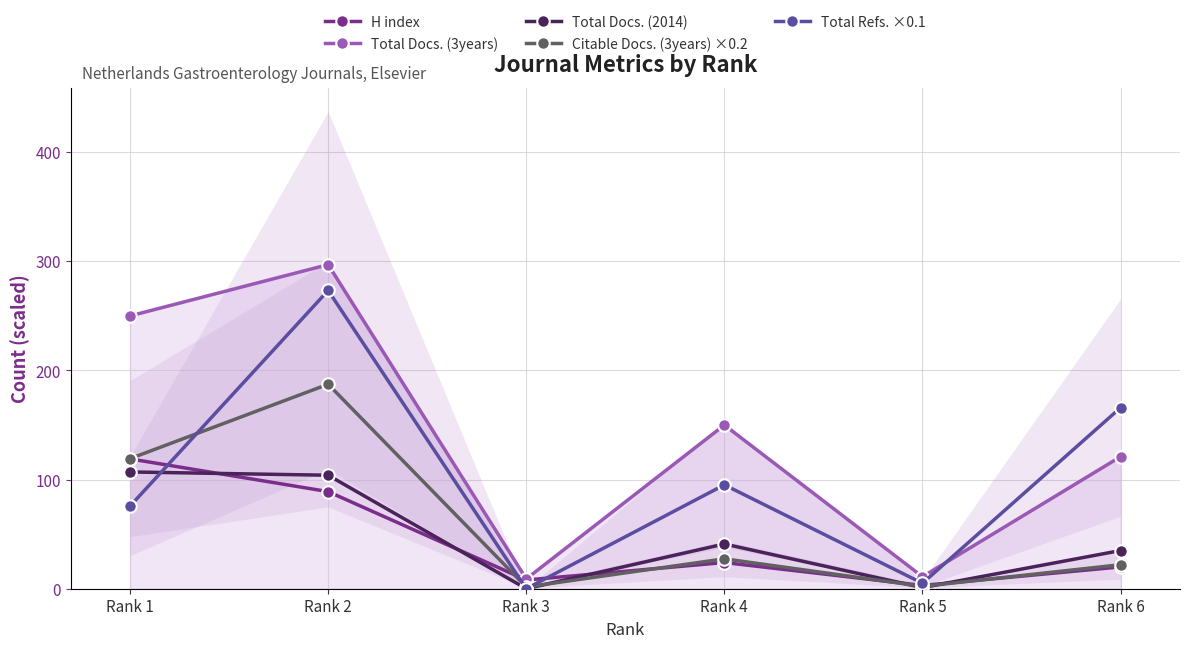

At which category does Total Docs. (3years) reach its first local peak?

Rank 2